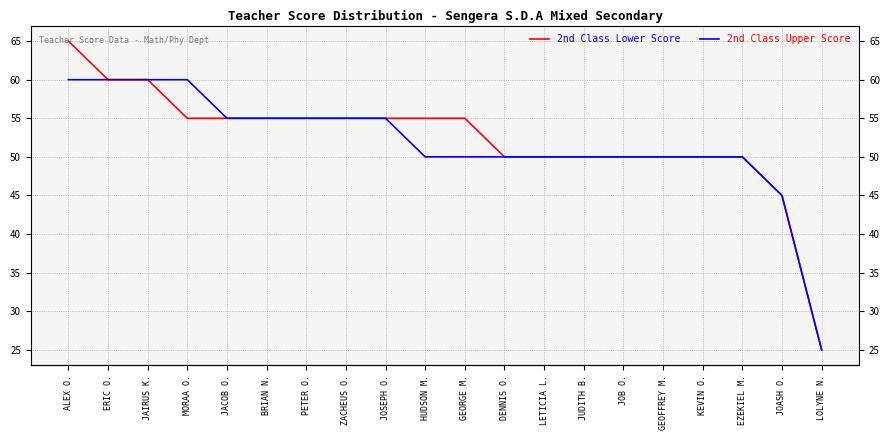

At which category is the sum across all series the highest?

ALEX O.